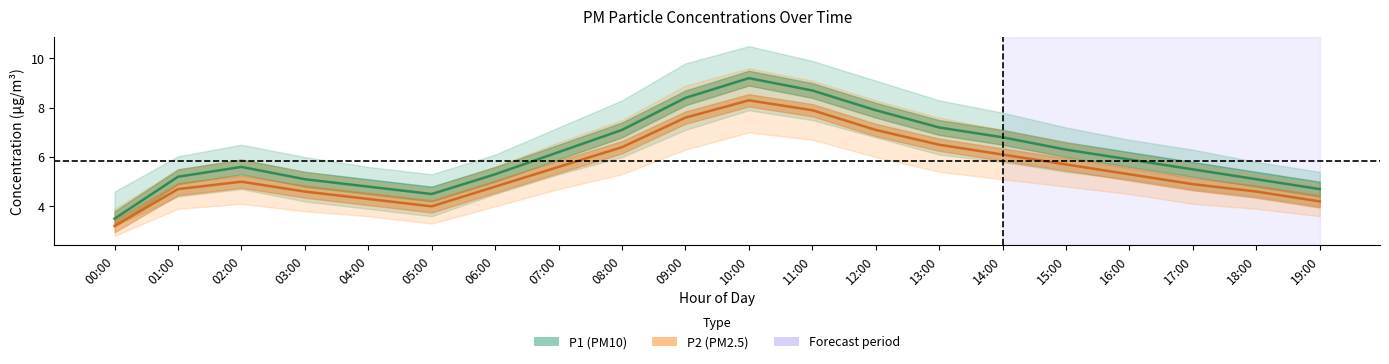

What is the value of the P1 point at the 2nd from the left?

5.2